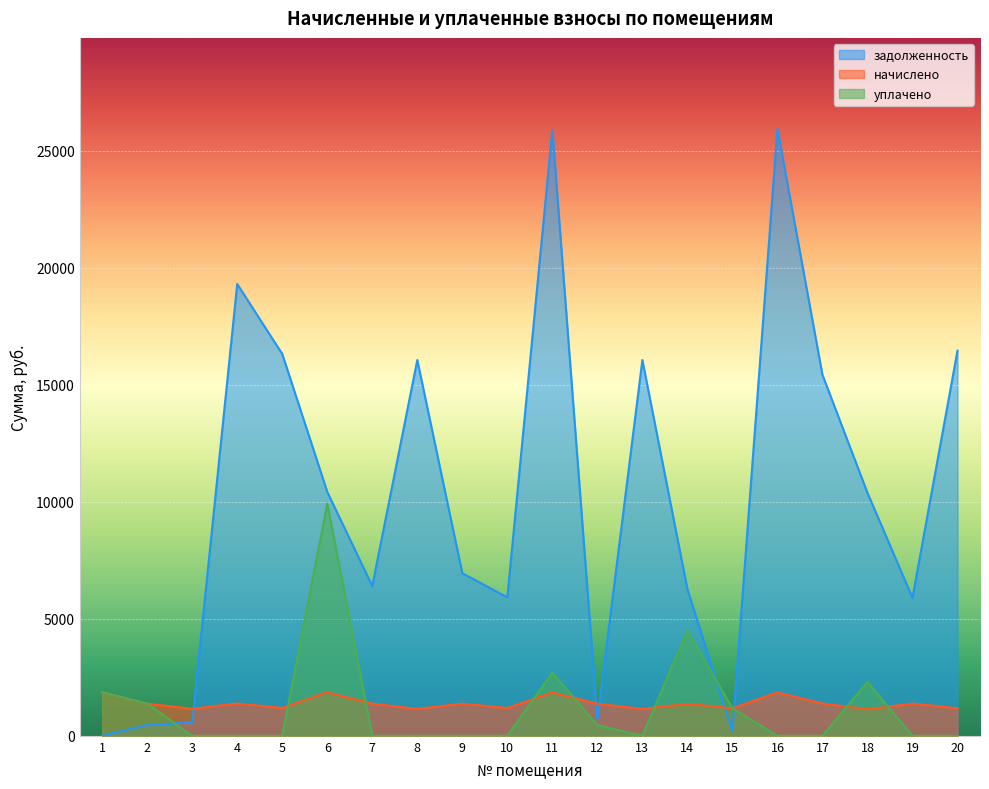

Reading left to right, transcribe all the data shown in this chart.

задолженность: 1=0.0	2=460.5	3=578.6	4=19302.6	5=16316.1	6=10422.0	7=6400.1	8=16055.9	9=6946.8	10=5916.8	11=25891.5	12=687.0	13=16055.9	14=6268.5	15=195.6	16=25929.6	17=15425.0	18=10381.7	19=5895.3	20=16456.2
начислено: 1=1863.5	2=1373.8	3=1154.3	4=1380.1	5=1189.3	6=1860.3	7=1373.8	8=1148.0	9=1373.8	10=1186.1	11=1853.9	12=1370.6	13=1148.0	14=1364.2	15=1173.4	16=1853.9	17=1380.1	18=1132.1	19=1376.9	20=1176.6
уплачено: 1=1863.5	2=1373.8	3=0.0	4=0.0	5=0.0	6=9921.6	7=0.0	8=0.0	9=0.0	10=0.0	11=2700.0	12=456.9	13=0.0	14=4500.0	15=1173.4	16=0.0	17=0.0	18=2300.0	19=0.0	20=0.0